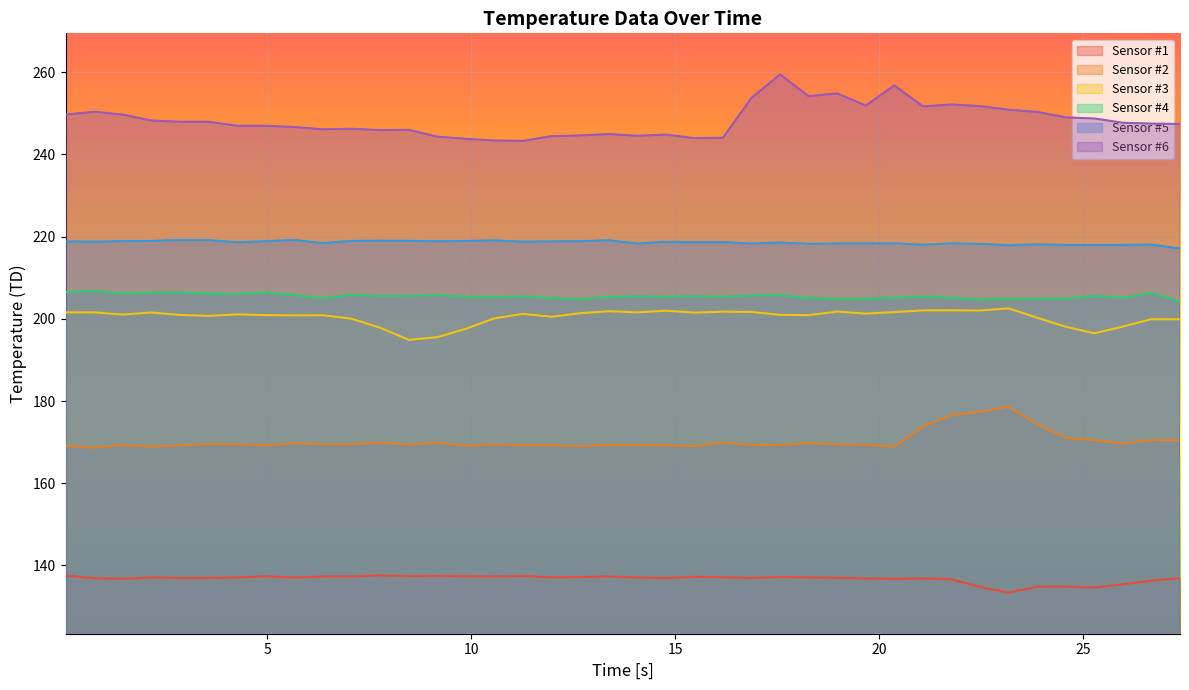

What is the maximum value shown in the chart?

259.4